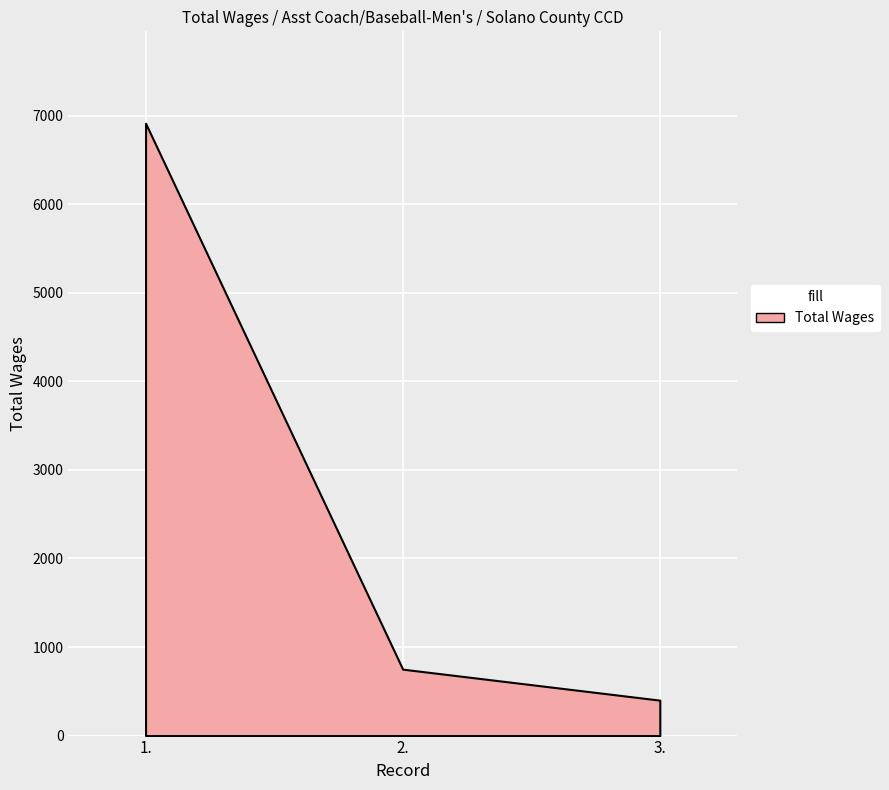

What is the label of the 3rd point from the right?

1.